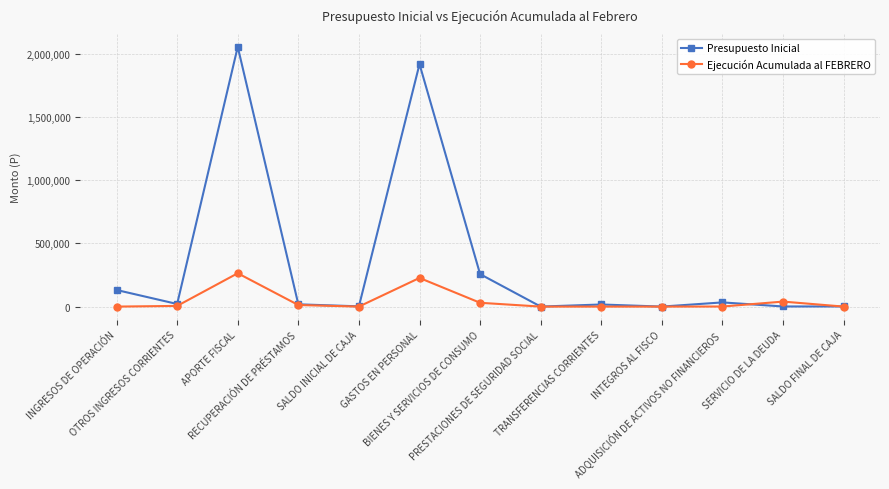

True or false: Presupuesto Inicial has more than 2 interior local peaks.

True